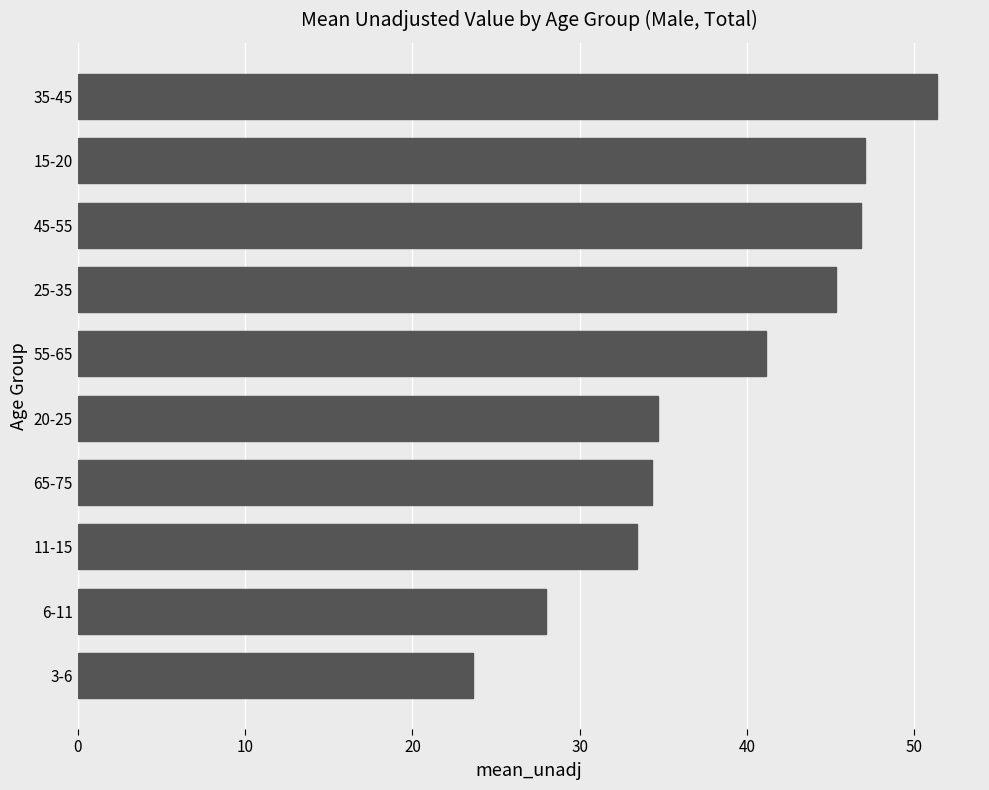

Is it true that the value at 3-6 is 38.0?

False